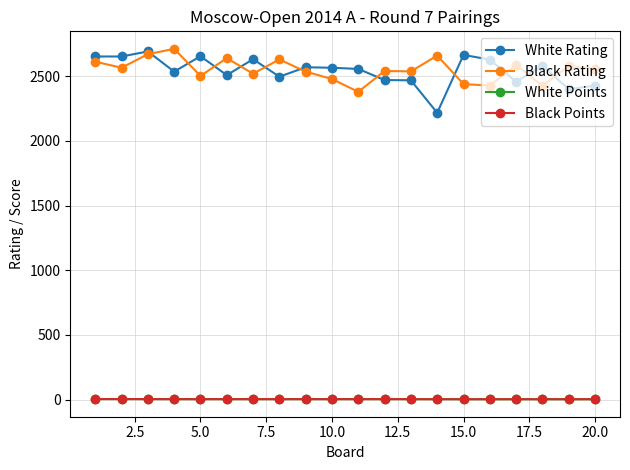

At how many categories does at least one series exceed 117?

20